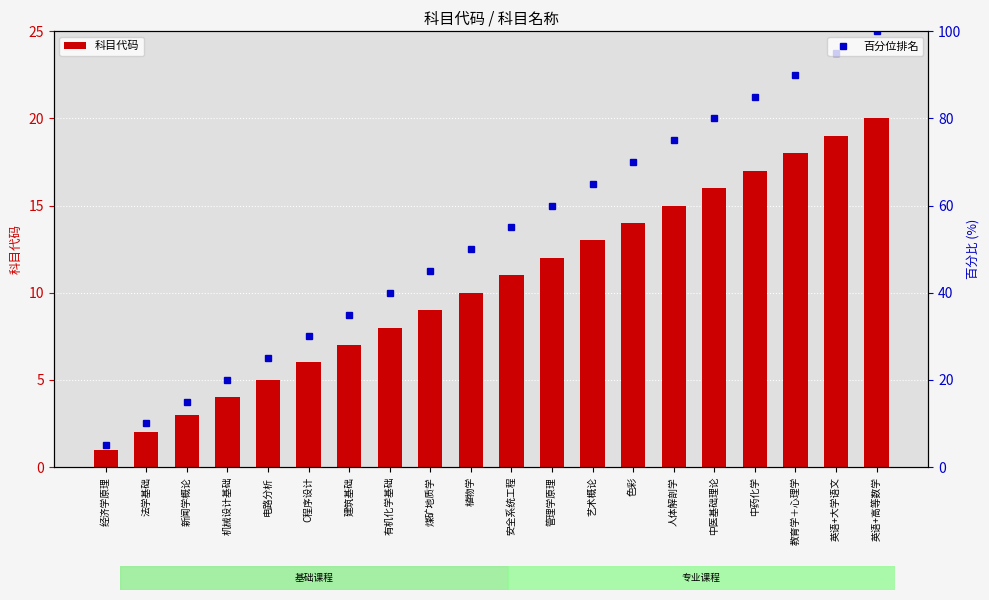

What is the lowest value of the 百分位排名 series?

5.0